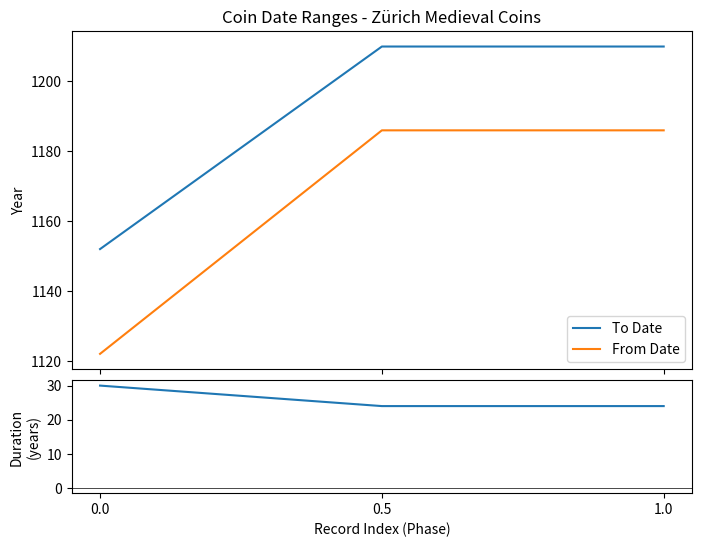

At 0.5, list the series in order from smallest to largest.

Duration, From Date, To Date